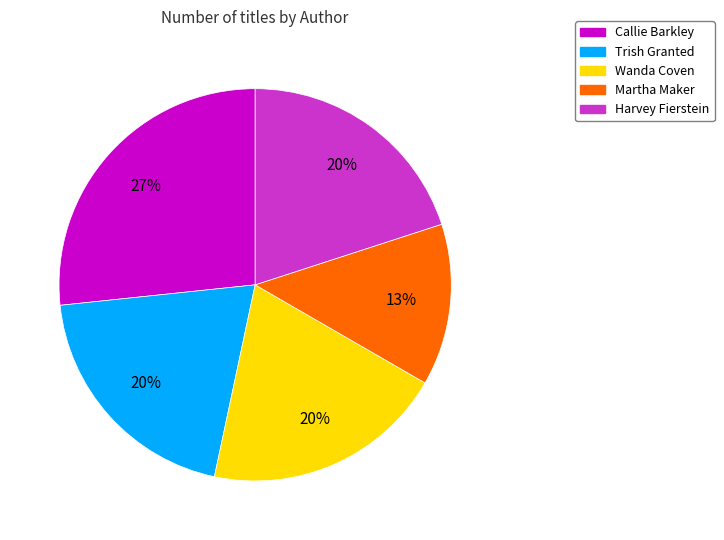

Is there any slice that represents more than half of the pie?

No